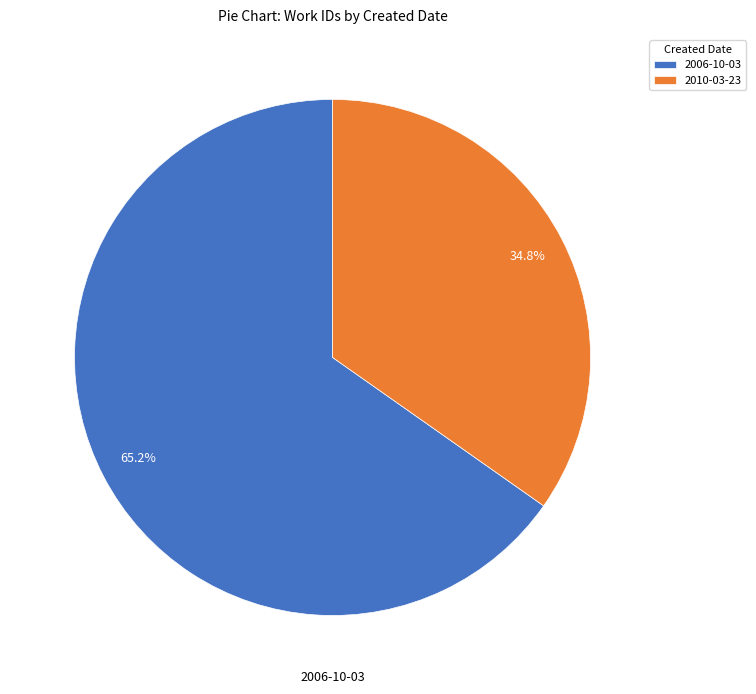

Is there a majority slice in this chart?

Yes